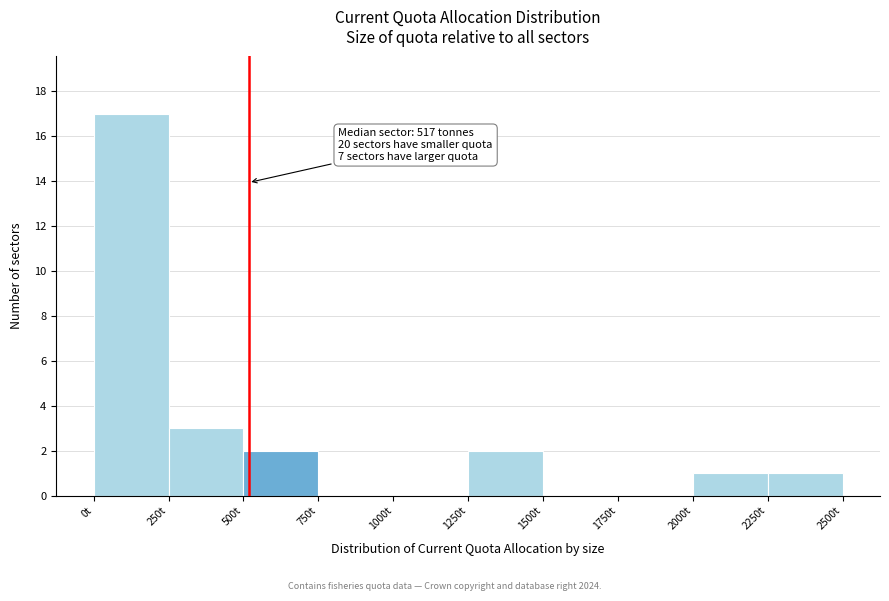

Which range on the x-axis has the tallest bar?

0 to 250